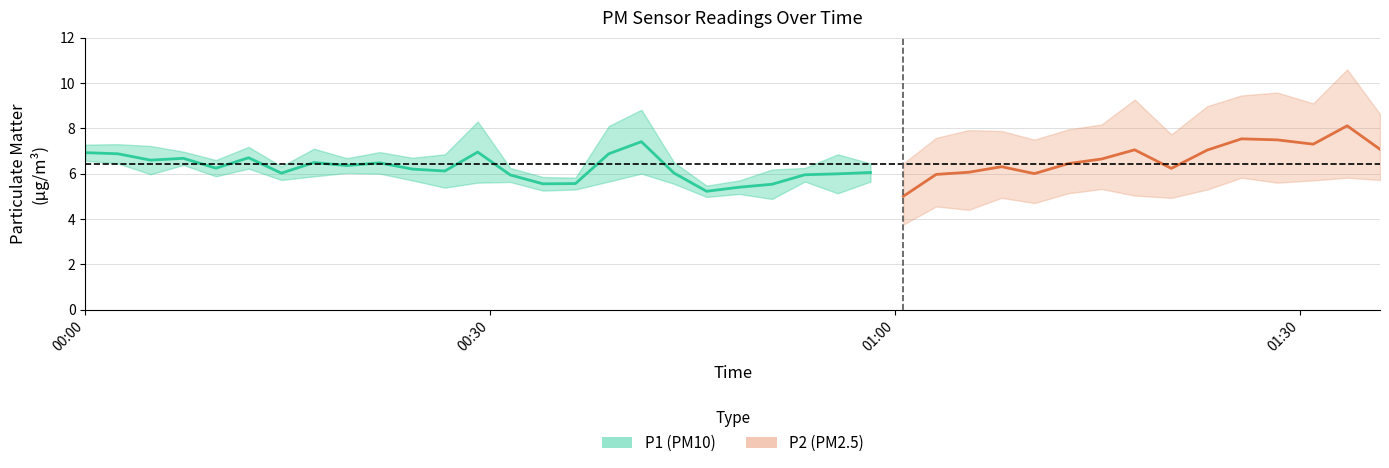

Which series has the largest total across all categories?

P1